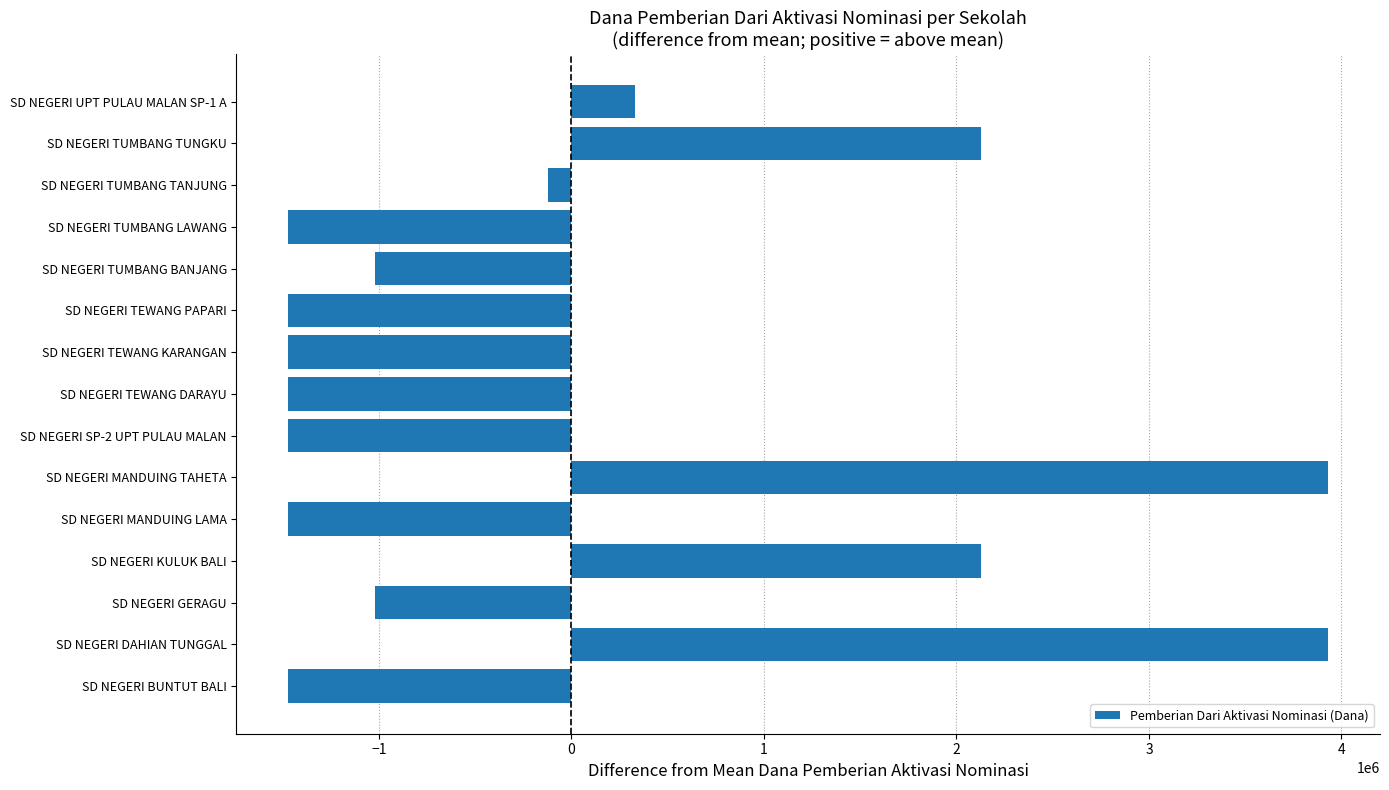

How many distinct data groups are displayed?

1